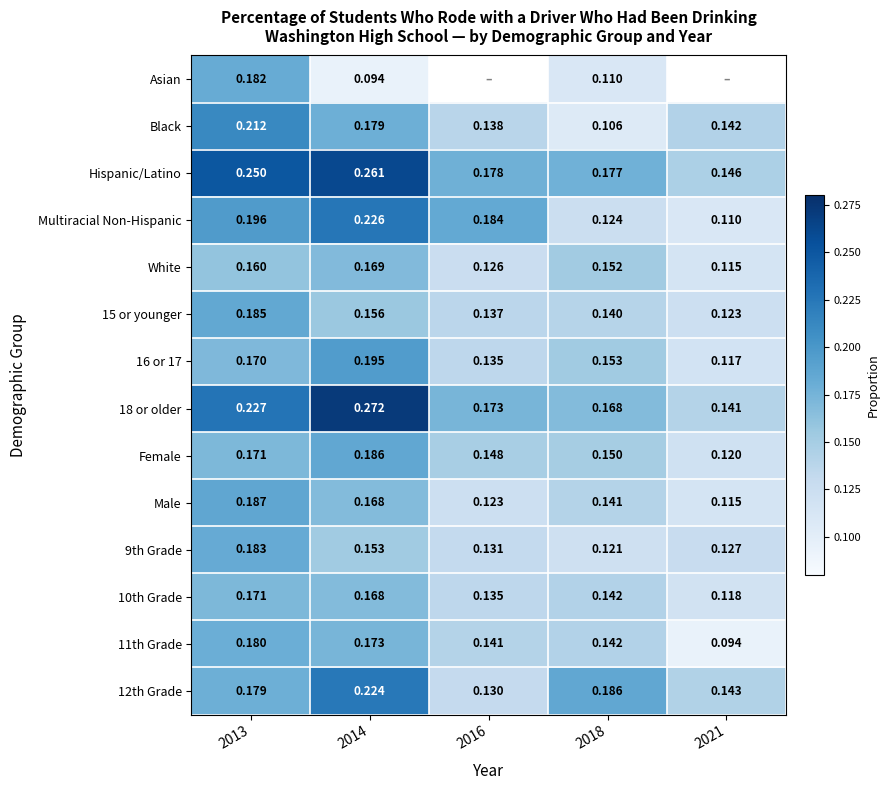

The White series shows 0.1 at 2021. True or false?

True